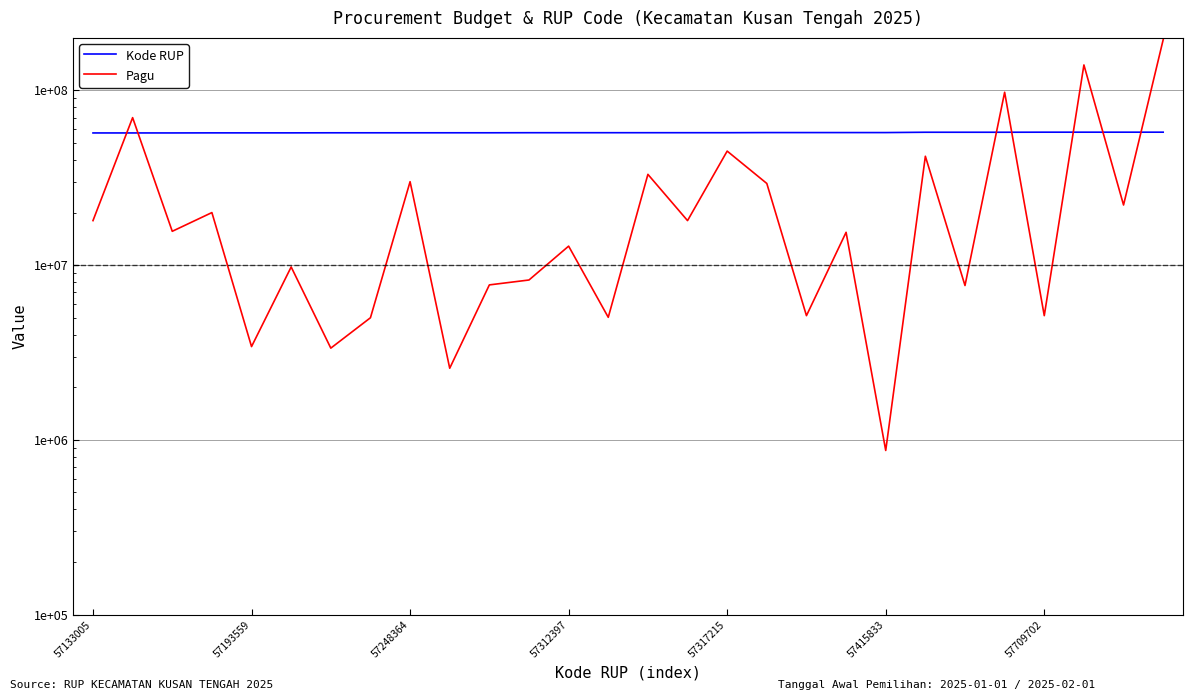

What is the label of the 20th point from the left?

19